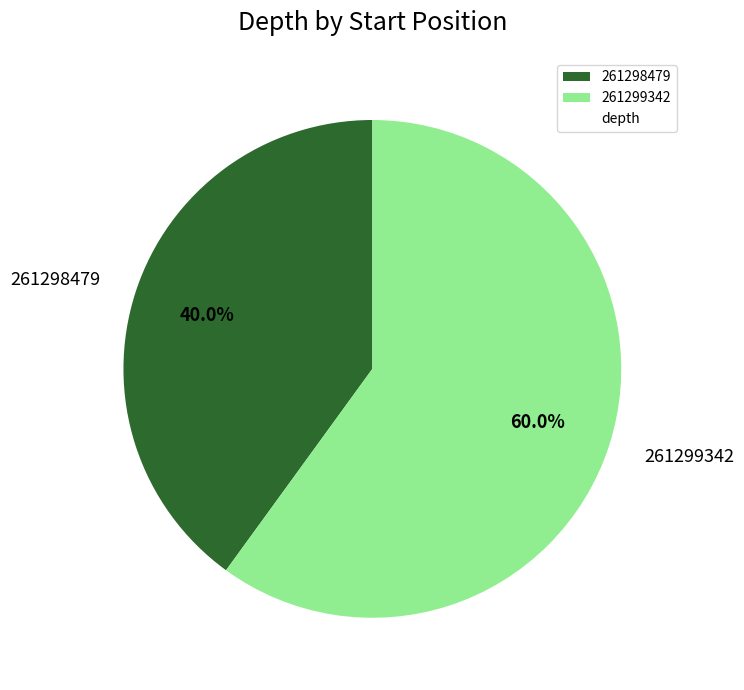

Between 261298479 and 261299342, which is larger?

261299342